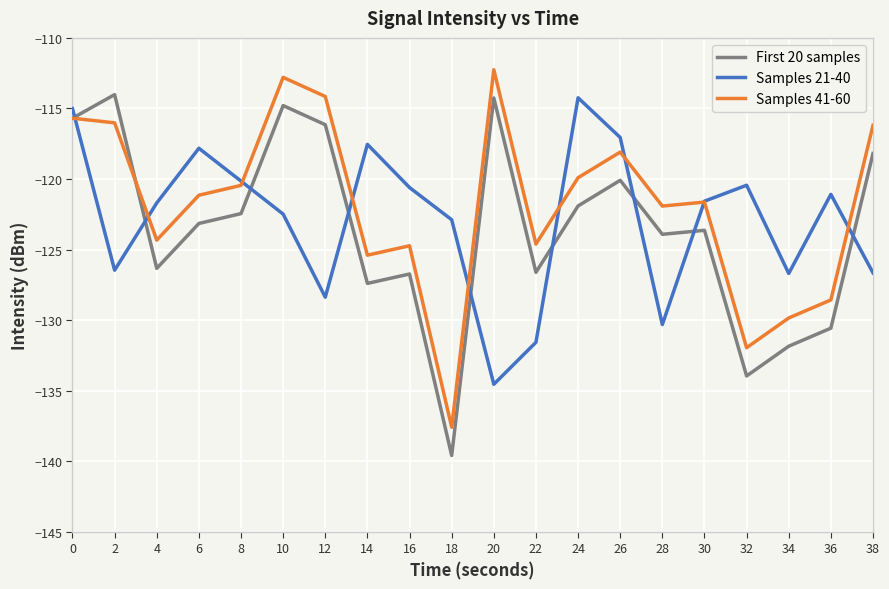

What is the maximum value shown in the chart?

-112.3